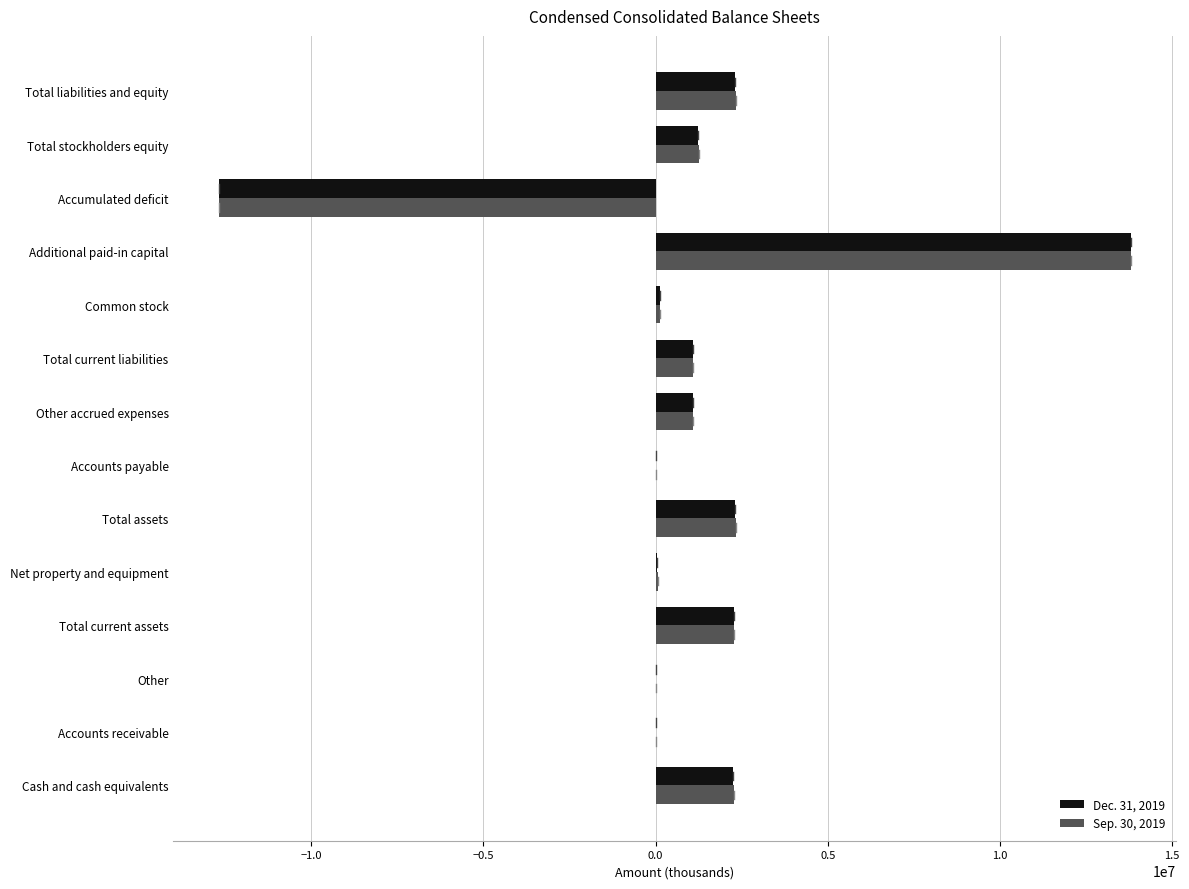

What is the maximum value shown in the chart?

13798000